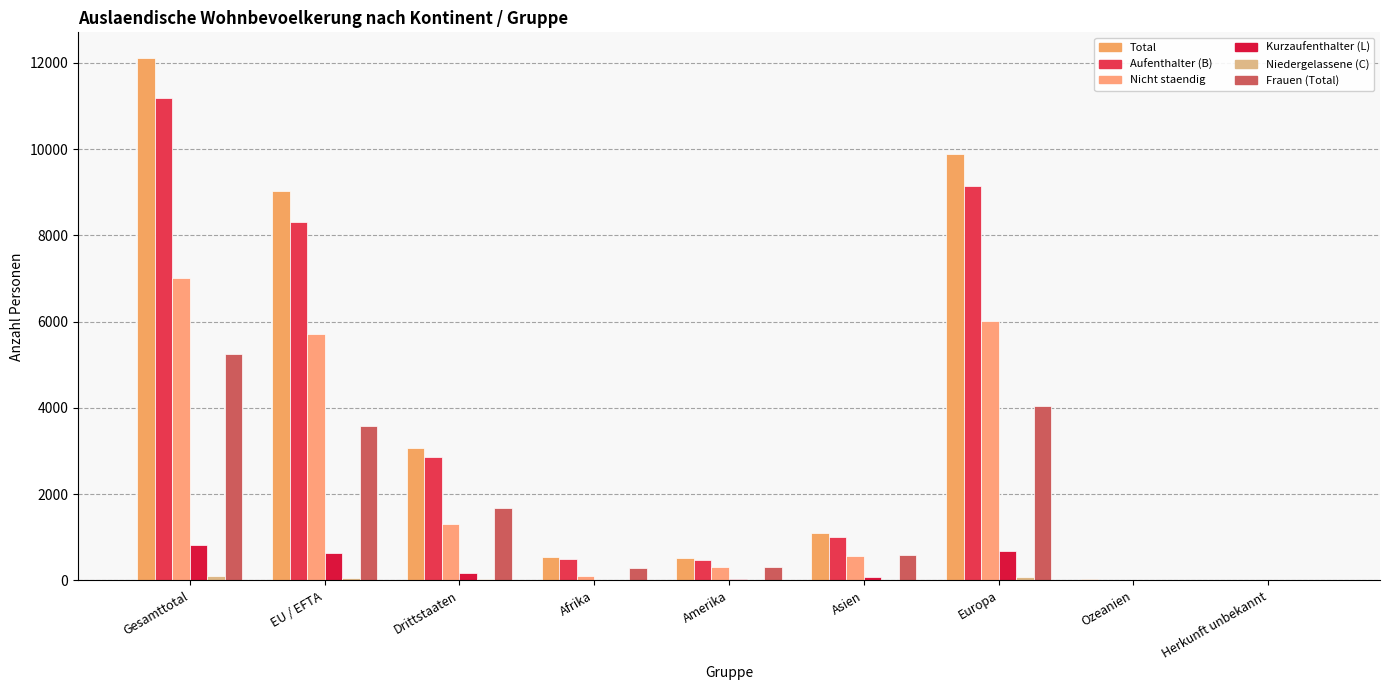

Which series has the largest range (max minus min)?

Total